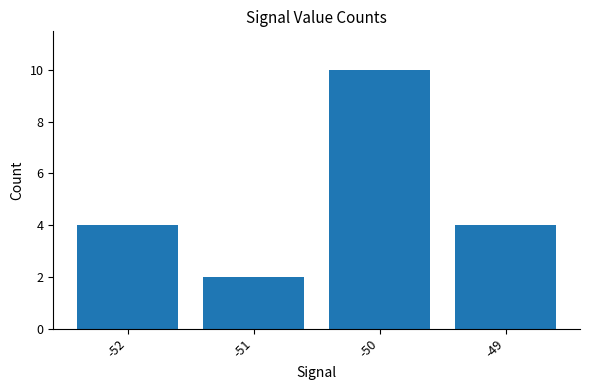

Read the value at -52.

4